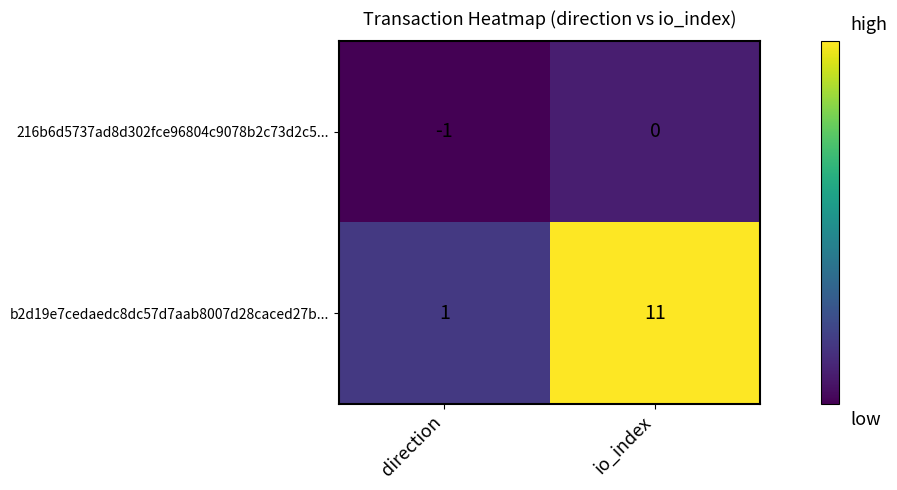

Reading left to right, extract all data points from this chart.

216b6d5737ad8d302fce96804c9078b2c73d2c5...: direction=-1	io_index=0
b2d19e7cedaedc8dc57d7aab8007d28caced27b...: direction=1	io_index=11